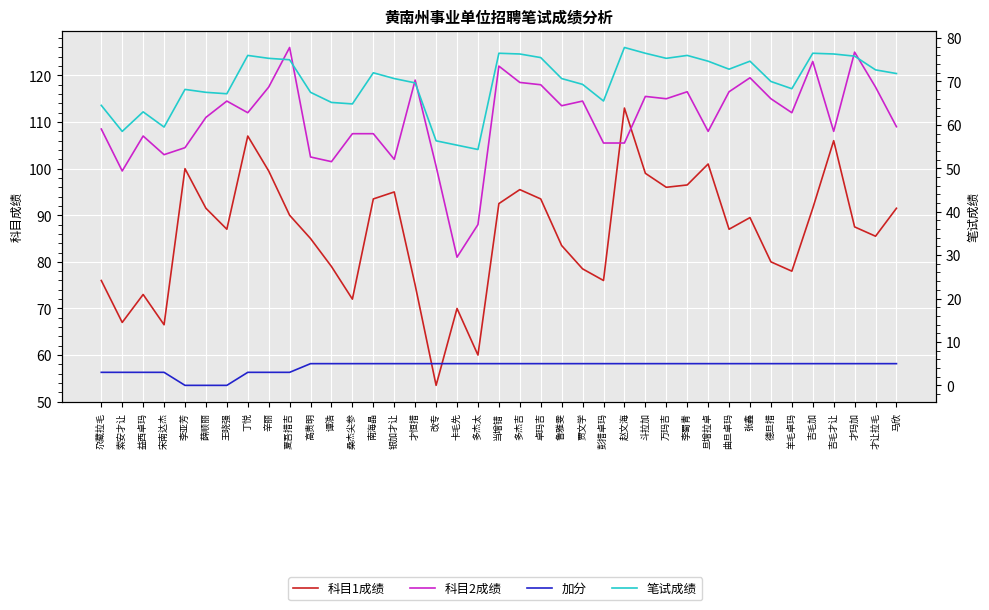

List the labels in order of 科目1成绩 value, largest first.

赵文海, 丁悦, 吉毛才让, 旦增拉卓, 李亚芳, 辛丽, 斗拉加, 李蜀青, 万玛吉, 多杰吉, 银加才让, 南海晶, 卓玛吉, 当增错, 薛顺丽, 吉毛加, 马欣, 夏吾措吉, 张鑫, 才玛加, 王晓强, 曲旦卓玛, 才让拉毛, 高贵明, 鲁雅雯, 德旦措, 谭浩, 贾文学, 羊毛卓玛, 尕藏拉毛, 彭措卓玛, 才恒措, 益西卓玛, 桑杰尖参, 卡毛先, 索安才让, 宋南达杰, 多杰太, 改专